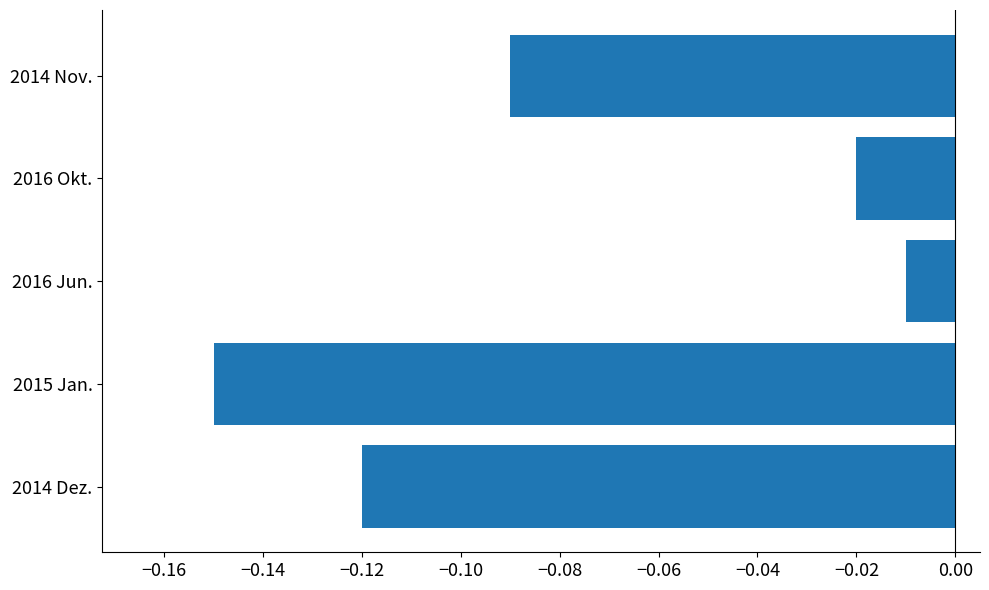

Which label corresponds to the largest value in the chart?

2016 Jun.